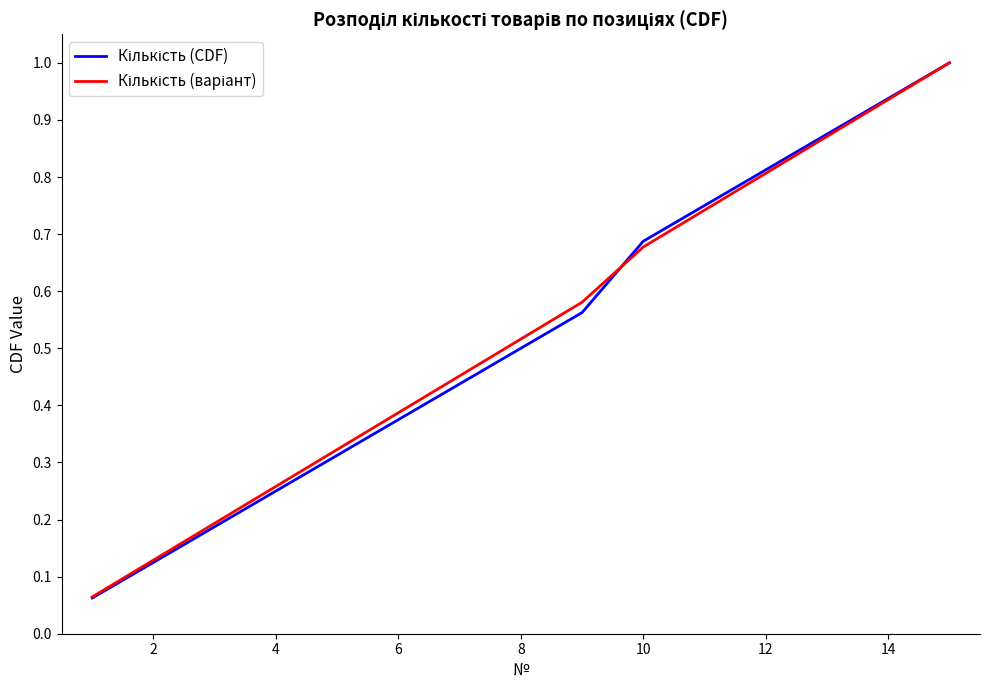

Is this an area chart (filled region under the line)?

No